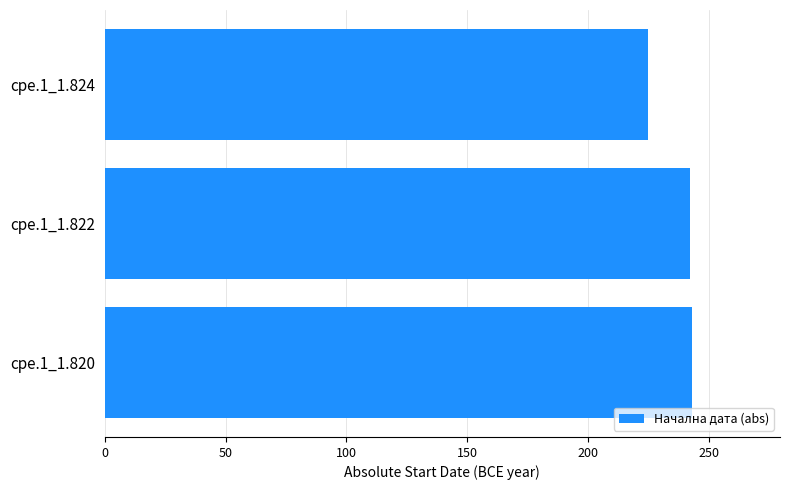

The value at cpe.1_1.820 is 51. True or false?

False